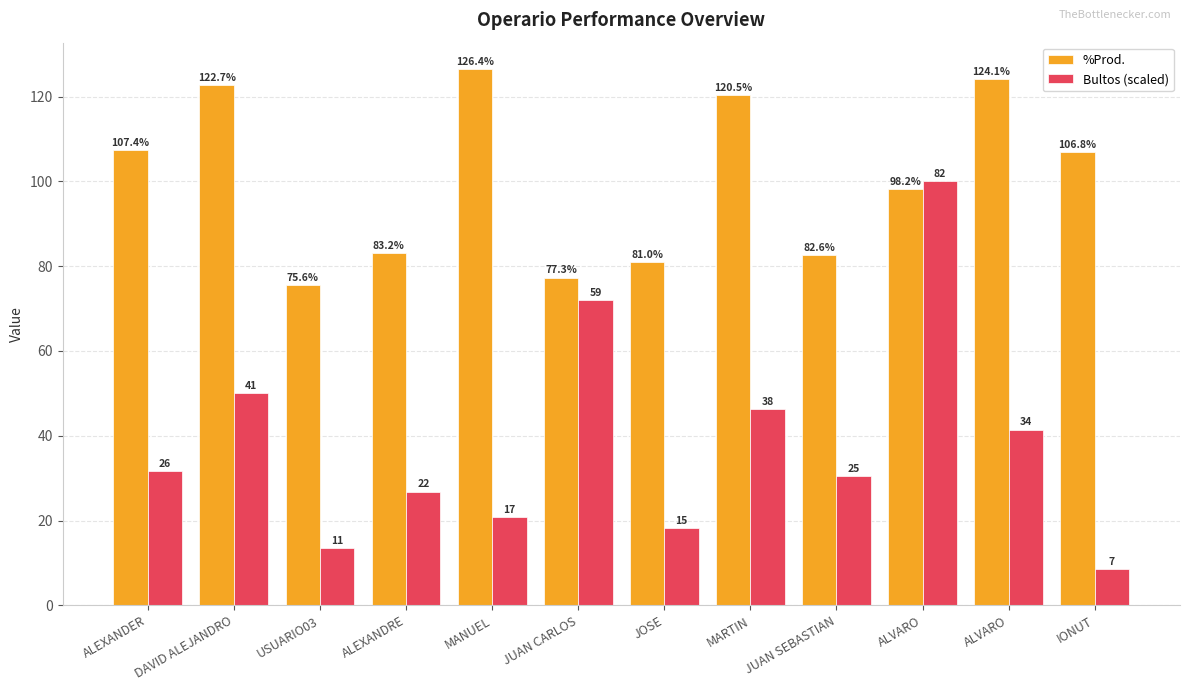

What are all the series names shown in the legend?

%Prod., Bultos (scaled)